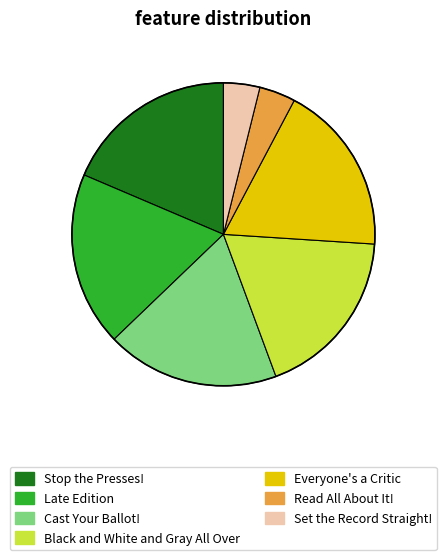

Is there any slice that represents more than half of the pie?

No